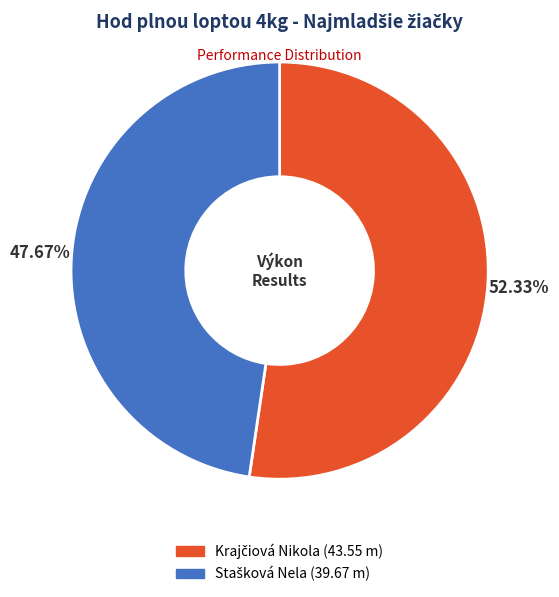

Is there any slice that represents more than half of the pie?

Yes